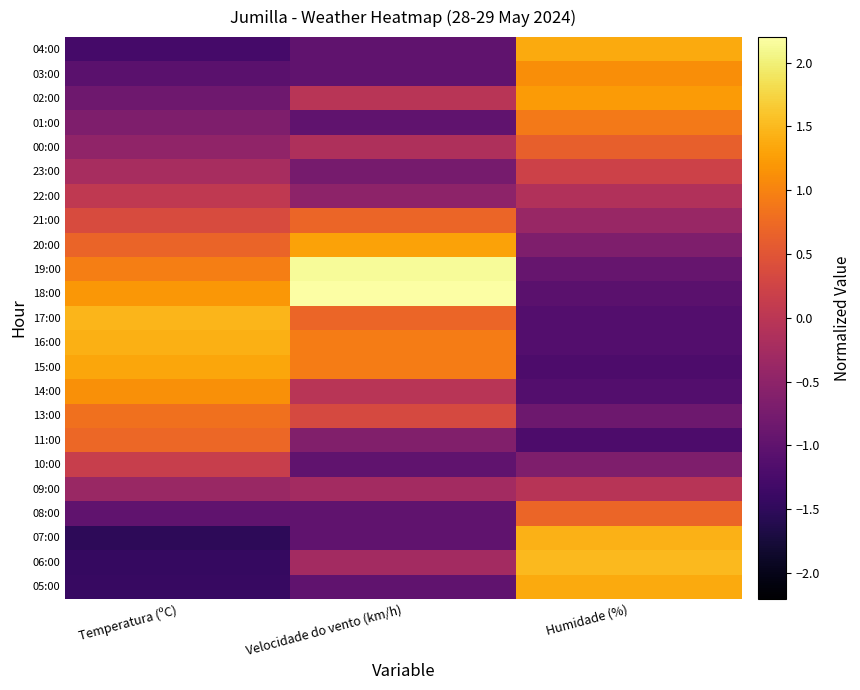

At which category is the sum across all series the highest?

Temperatura (ºC)